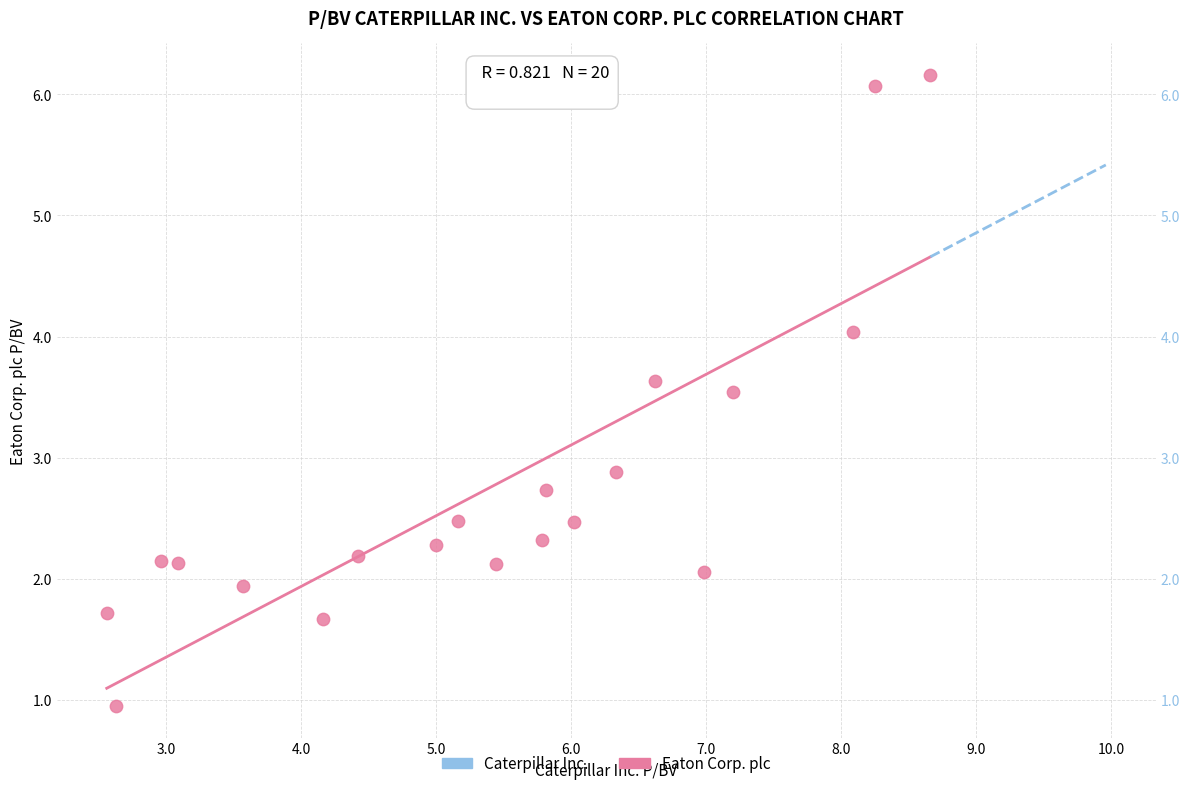

What is the range of X values (max minus min)?

6.1